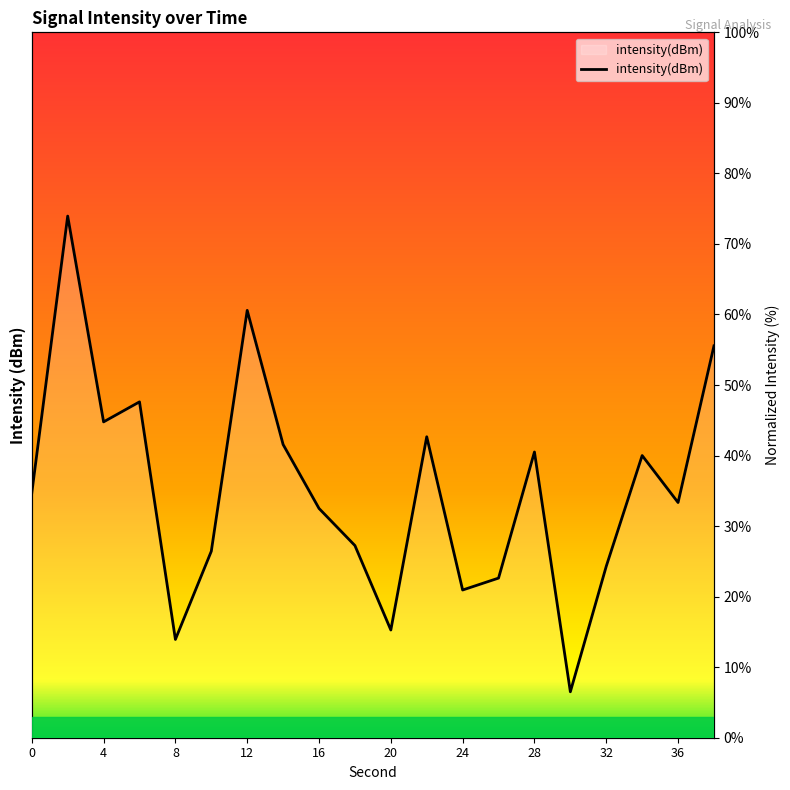

What is the sum of the values at 8 and 28?

54.4